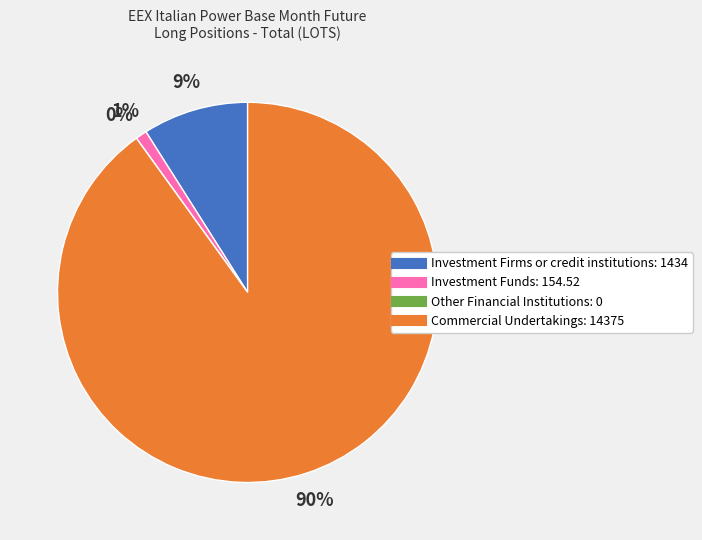

Between Investment Funds and Commercial Undertakings, which is larger?

Commercial Undertakings